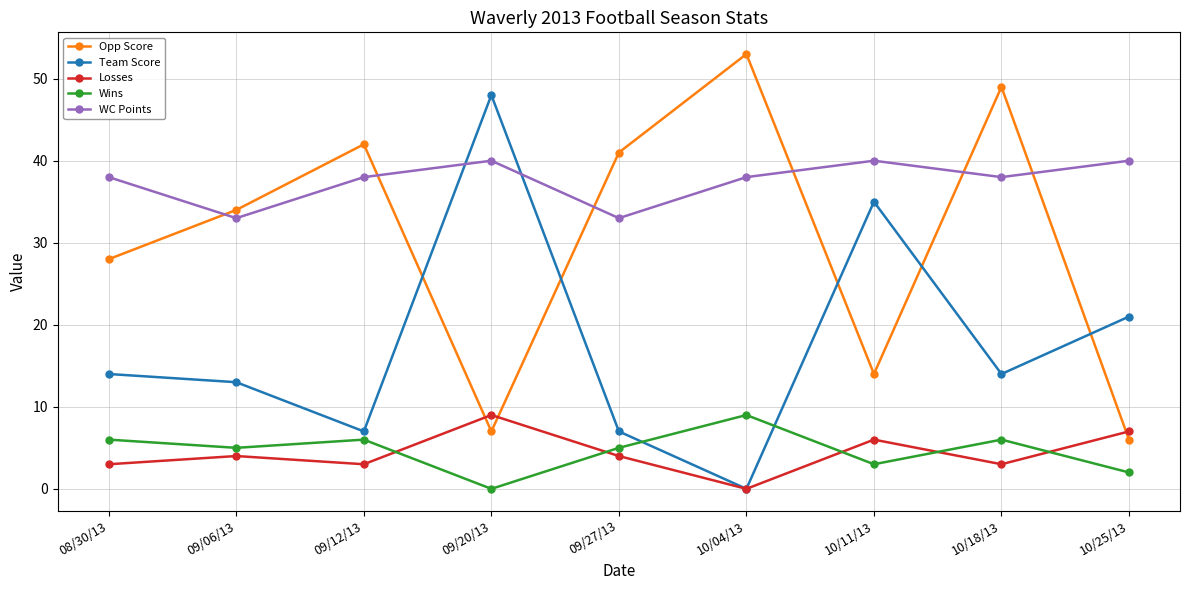

Where is the first local maximum for Wins?

09/12/13